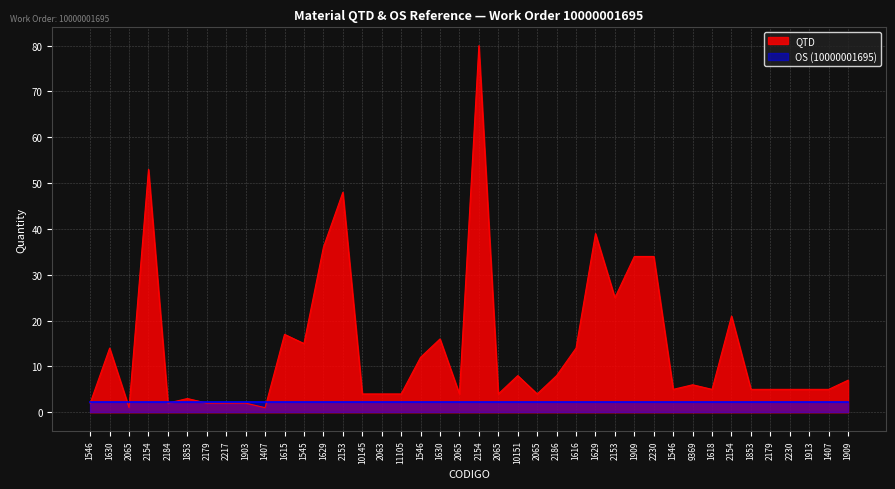

Where is the data nearest to the value 40?

1629